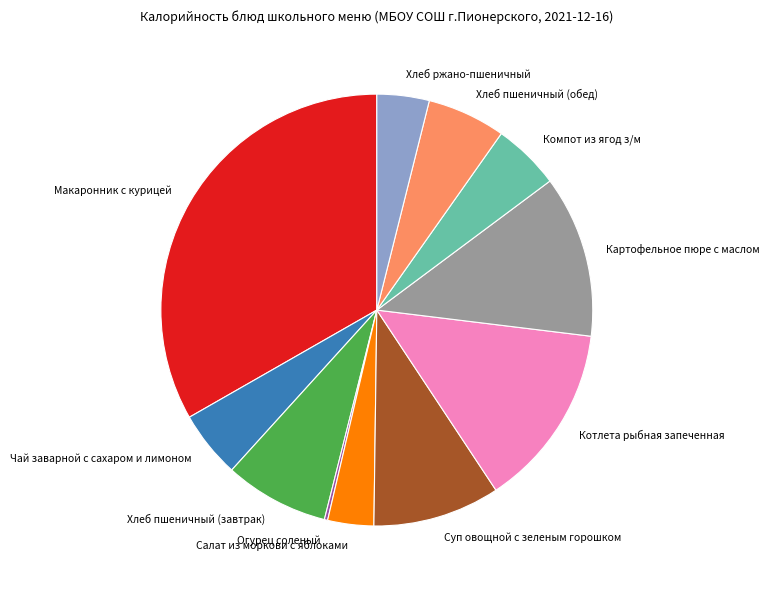

Is there any slice that represents more than half of the pie?

No